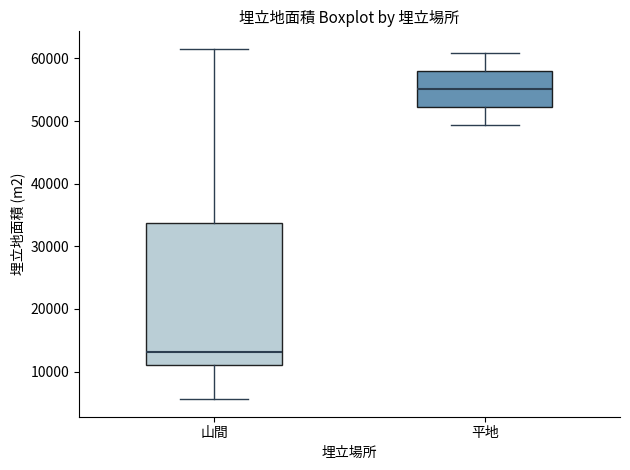

Reading left to right, transcribe this box plot: for each box, give where its median line is, the range the box spans, and where its two whiskers end, as read against the y-axis. The values are not printed on the chart, so give them approximately, as read against the axis.

山間: median 13000, box 11000 to 34000, whiskers 6000 to 62000
平地: median 55000, box 52000 to 58000, whiskers 49000 to 61000